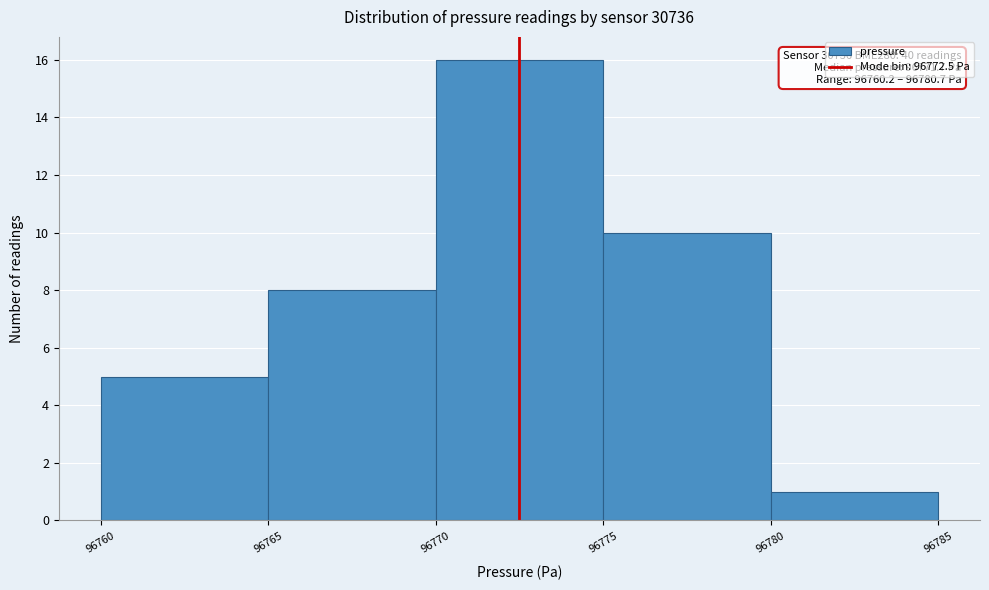

Over which range of the x-axis is the bar tallest?

96770 to 96775